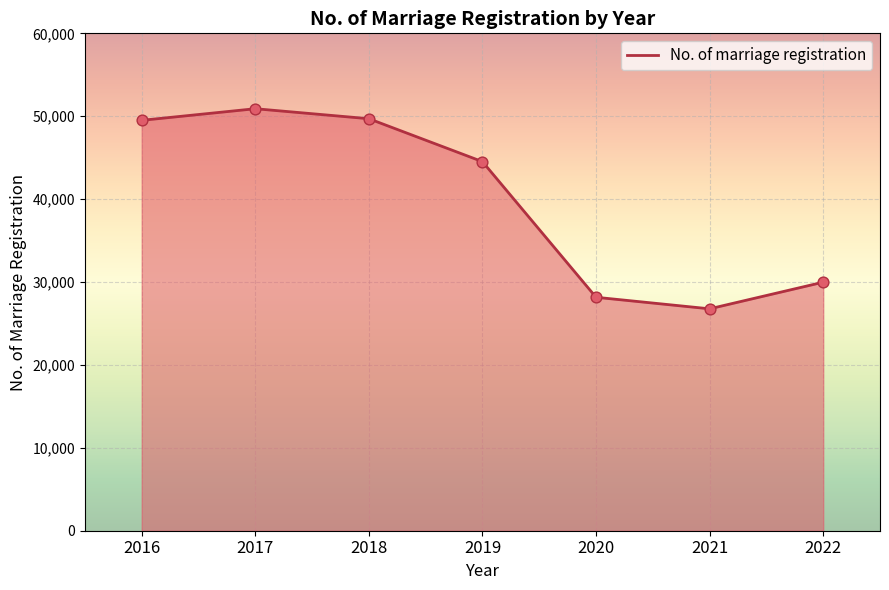

Approximately how many times larger is the value at 2019 compared to 2021?

1.7